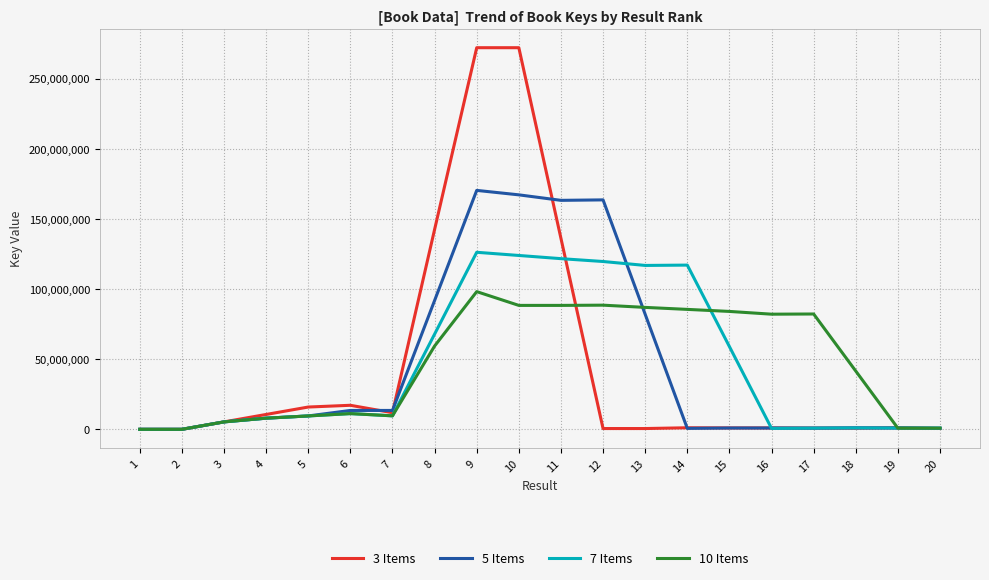

Rank the series by their maximum value, from lowest to highest.

10 Items, 7 Items, 5 Items, 3 Items